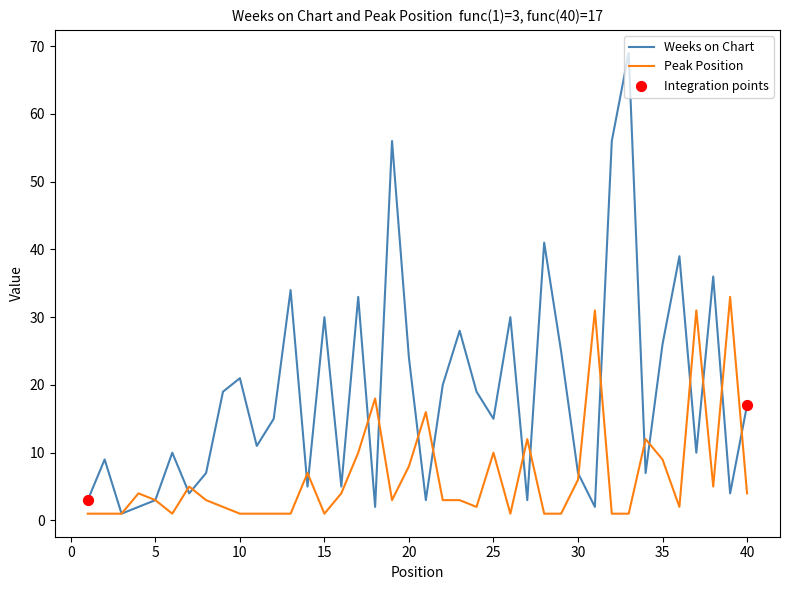

What is the maximum value for Weeks on Chart?

69